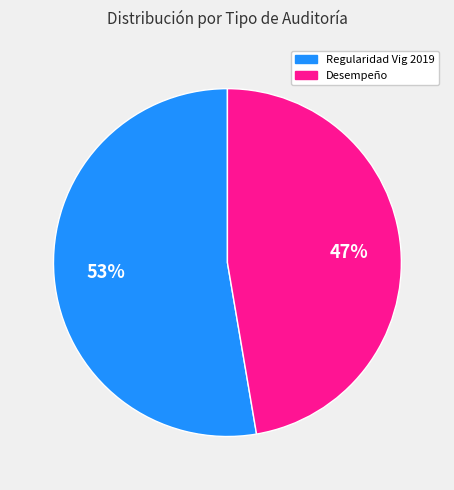

To the nearest percent, what is the average slice percentage?

50%